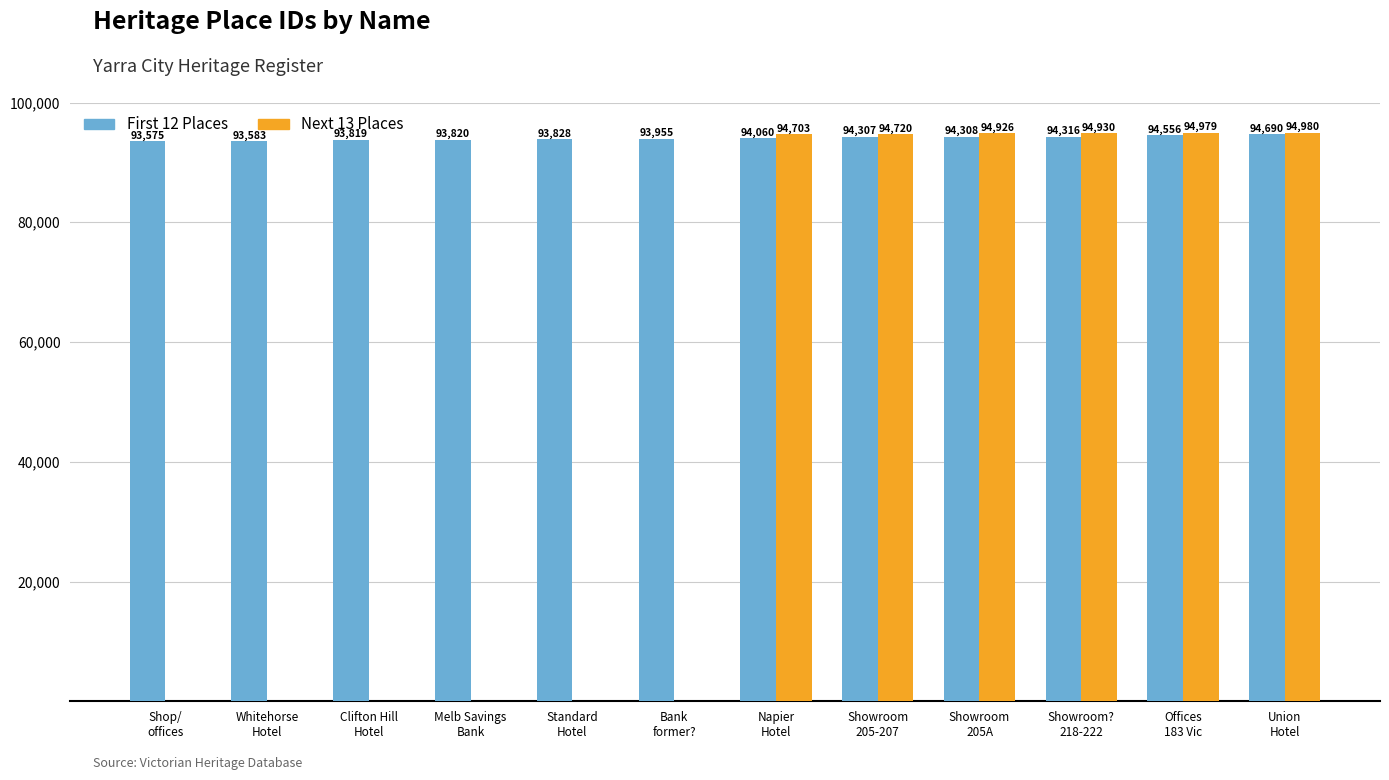

Which category has the highest value in the Next 13 Places series?

Union
Hotel